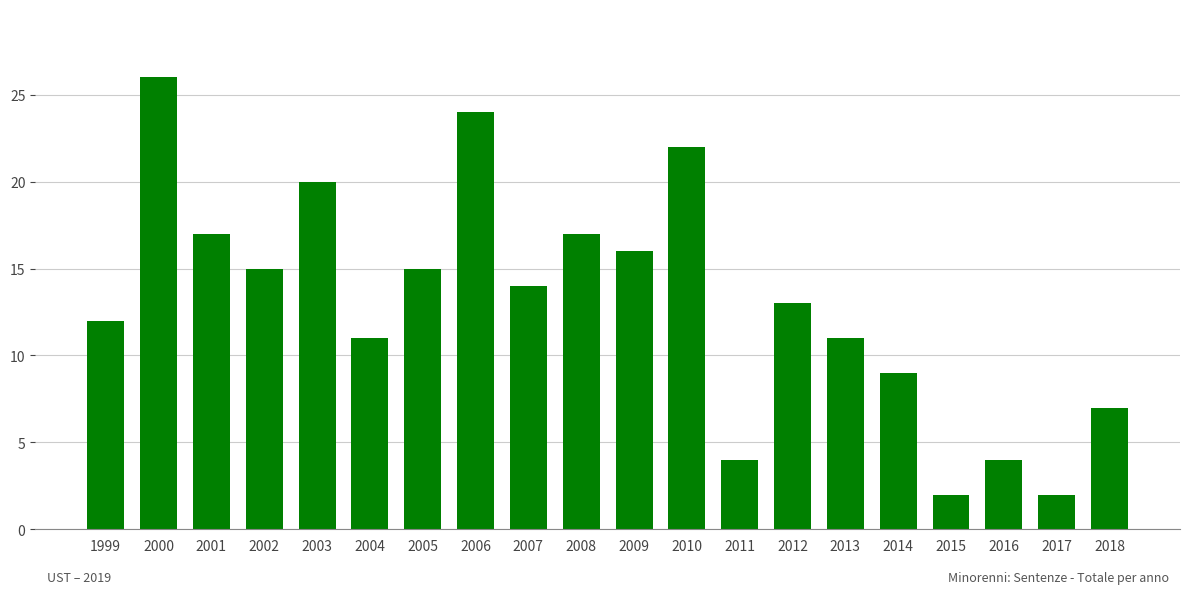

What is the approximate value at 2004?

11